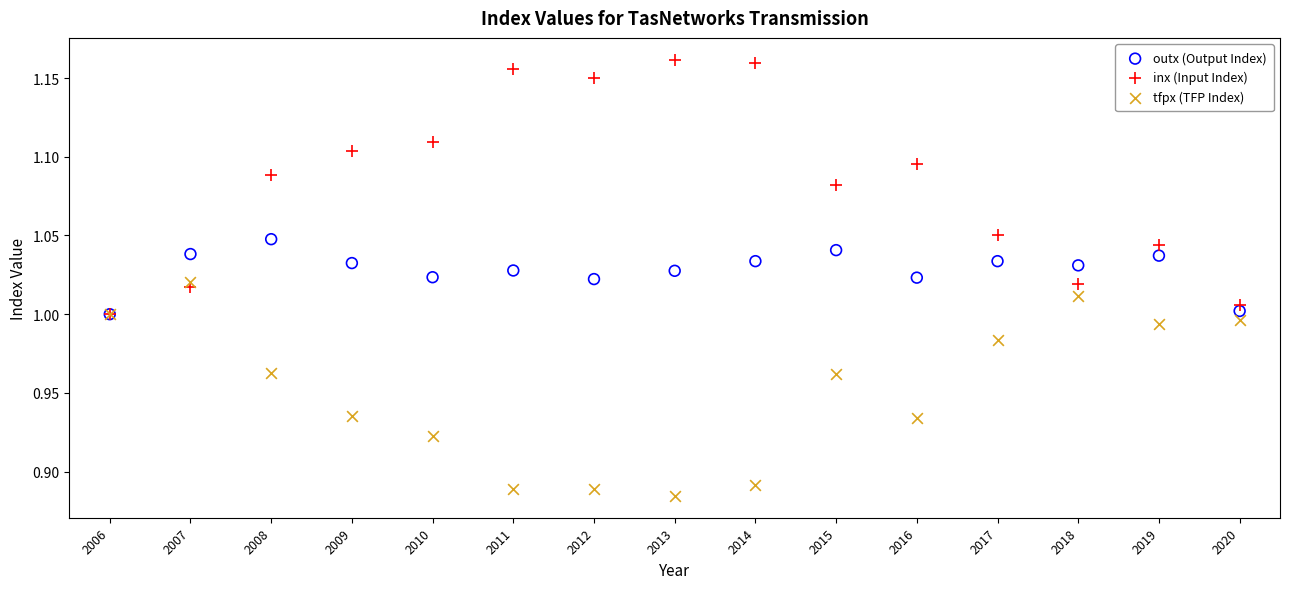

Which series has the widest spread of Y values?

inx (Input Index)